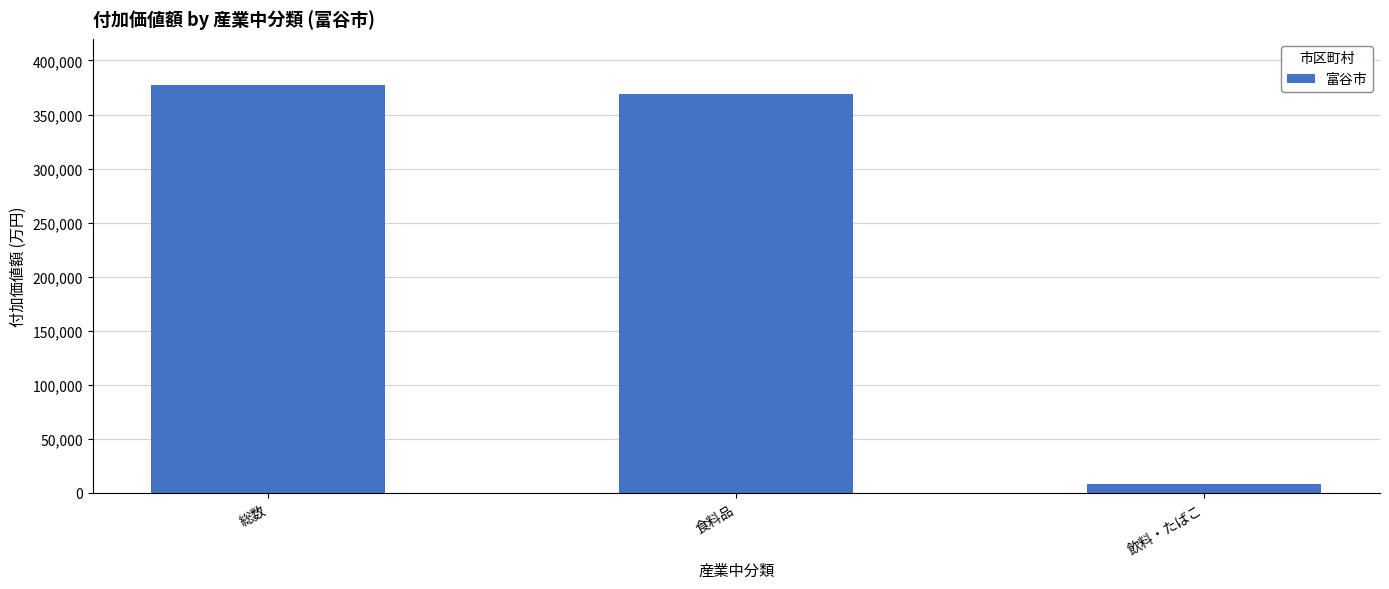

The chart shows a value of 577972 at 食料品. True or false?

False